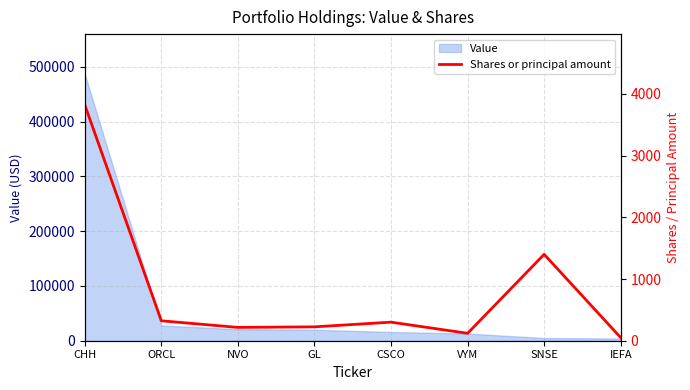

What is the difference between the values at NVO and GL?

9